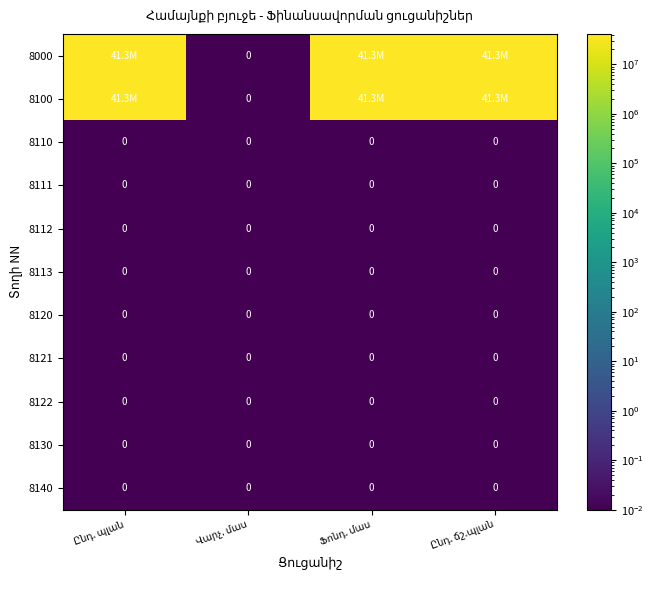

Which has a higher value, Ընդ. պլան or Ընդ. ճշ.պլան?

Ընդ. պլան